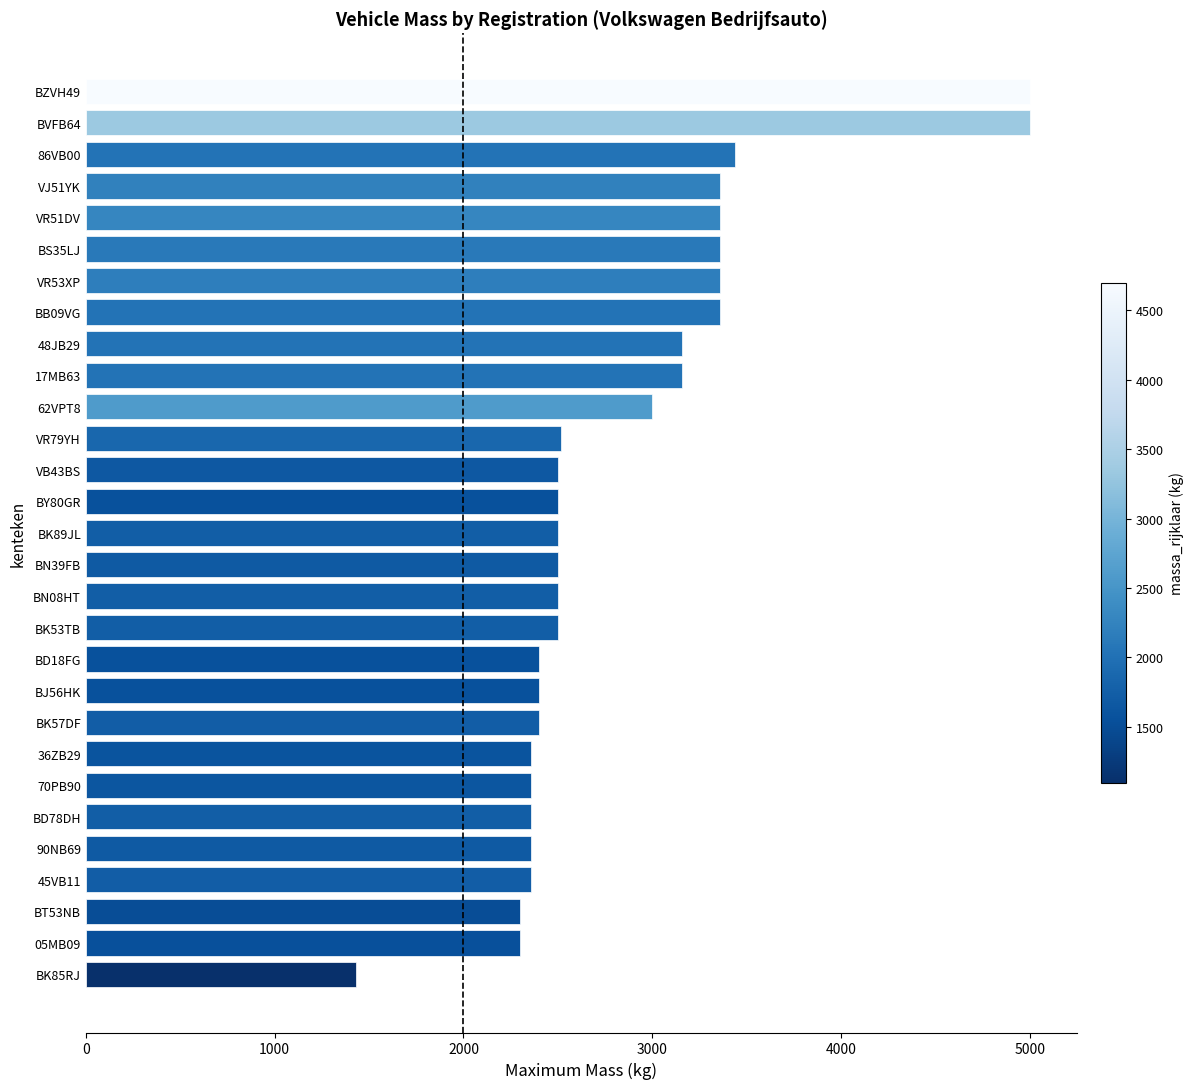

What is the smallest value displayed?

1430